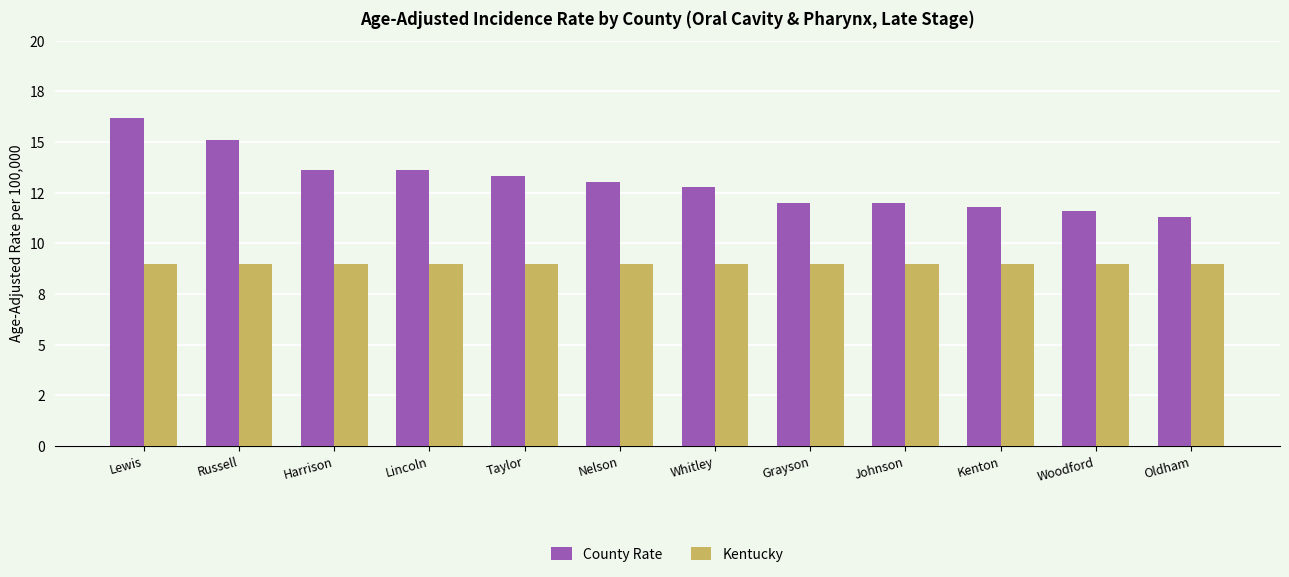

List the series in order of their peak value, highest first.

County Rate, Kentucky